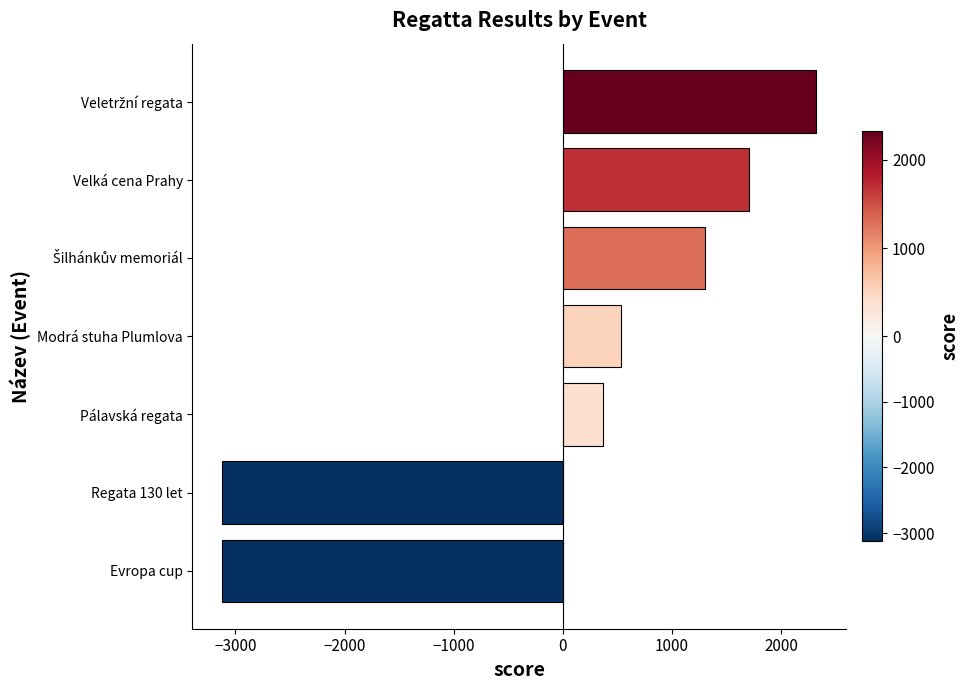

Reading bottom to top, transcribe all the data shown in this chart.

-3120.6	-3120.6	372.4	535.4	1306.4	1703.4	2323.4